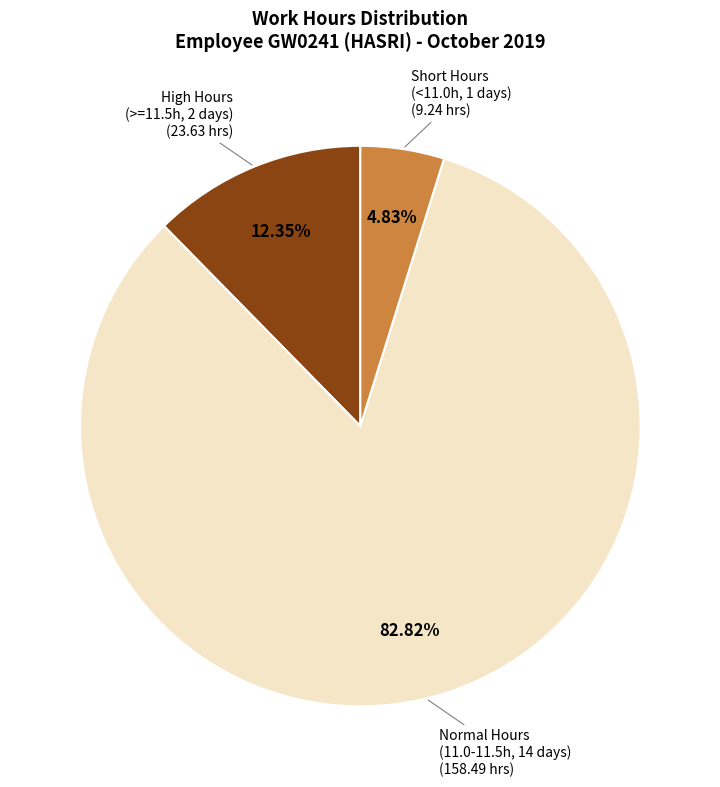

Does any single category account for the majority?

Yes